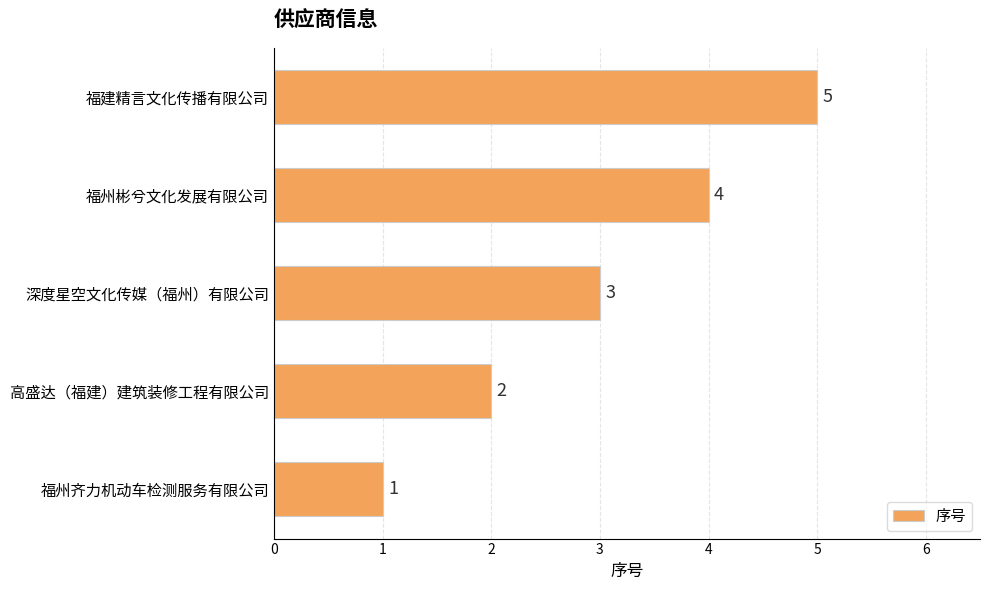

The chart shows a value of 1 at 福州齐力机动车检测服务有限公司. True or false?

True